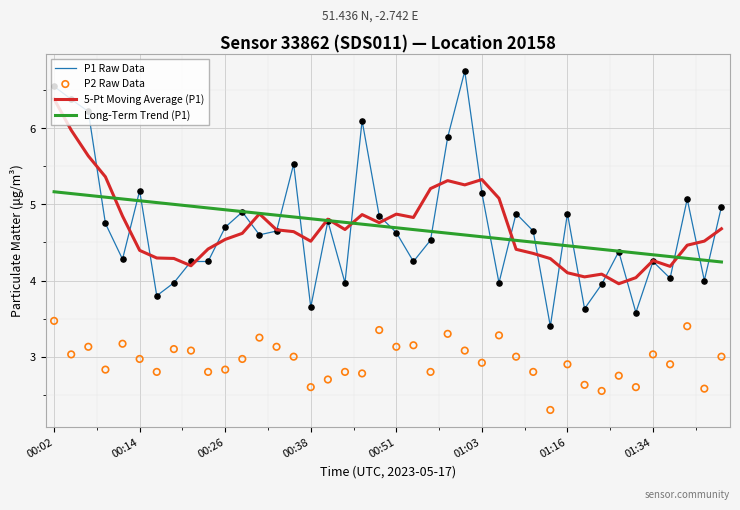

Is the value of 5-Pt Moving Average (P1) at 25 greater than the value of Long-Term Trend (P1) at 19?

Yes